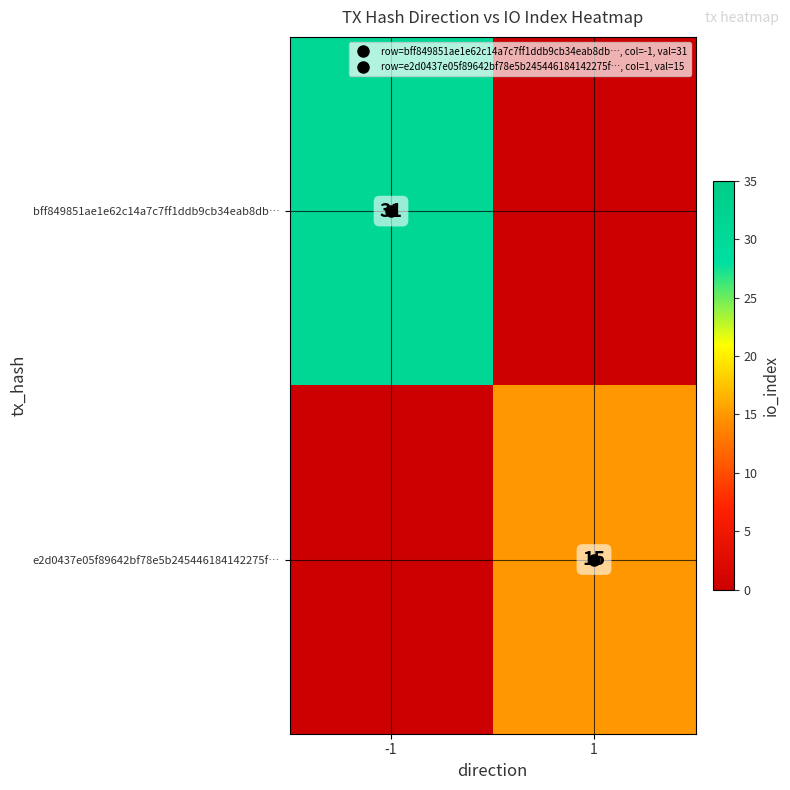

True or false: e2d0437e05f89642bf78e5b245446184142275f… has a value of 15.0 at 1.

True